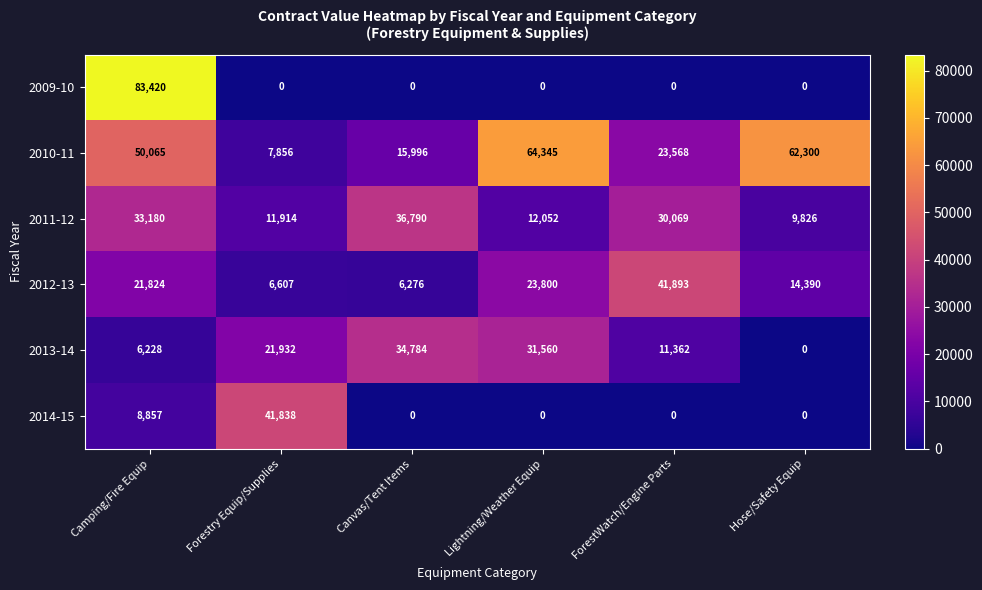

How many values in 2013-14 are above zero?

5